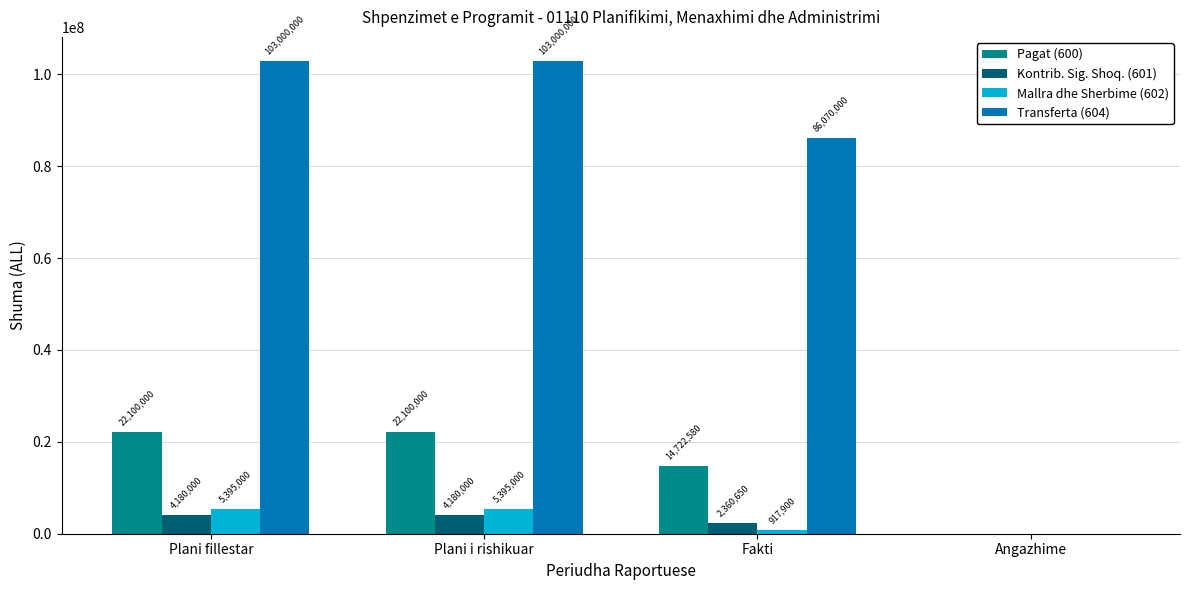

How many Mallra dhe Sherbime (602) values are between 917900 and 5395000?

3